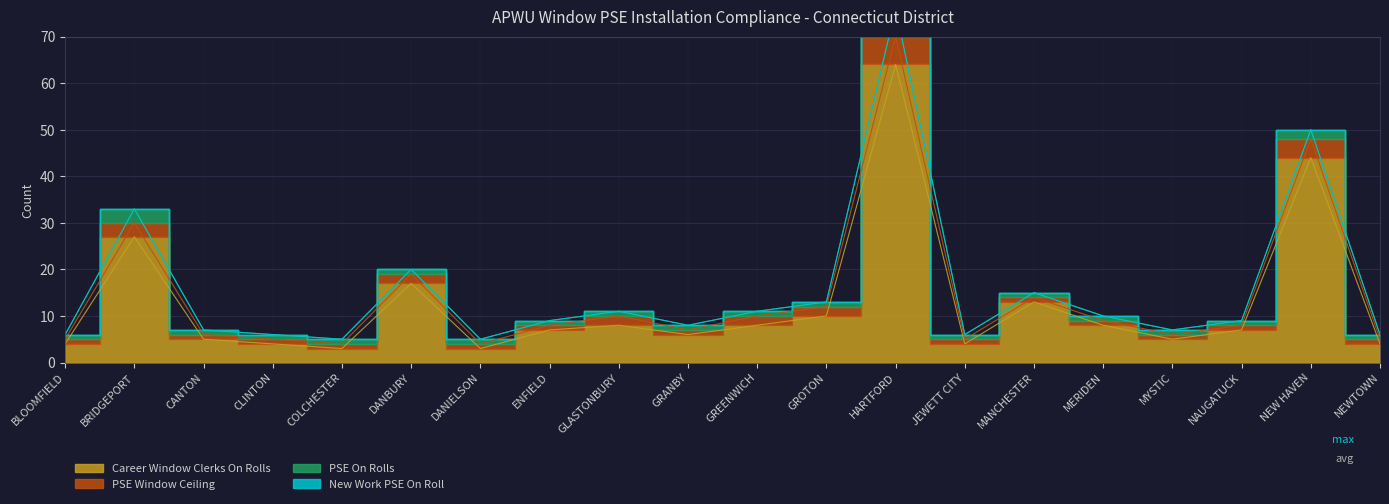

True or false: PSE On Rolls has more than 1 points higher than both neighbors.

True